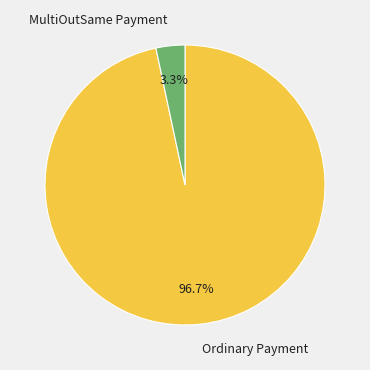

To the nearest percent, what portion does MultiOutSame Payment represent?

3%